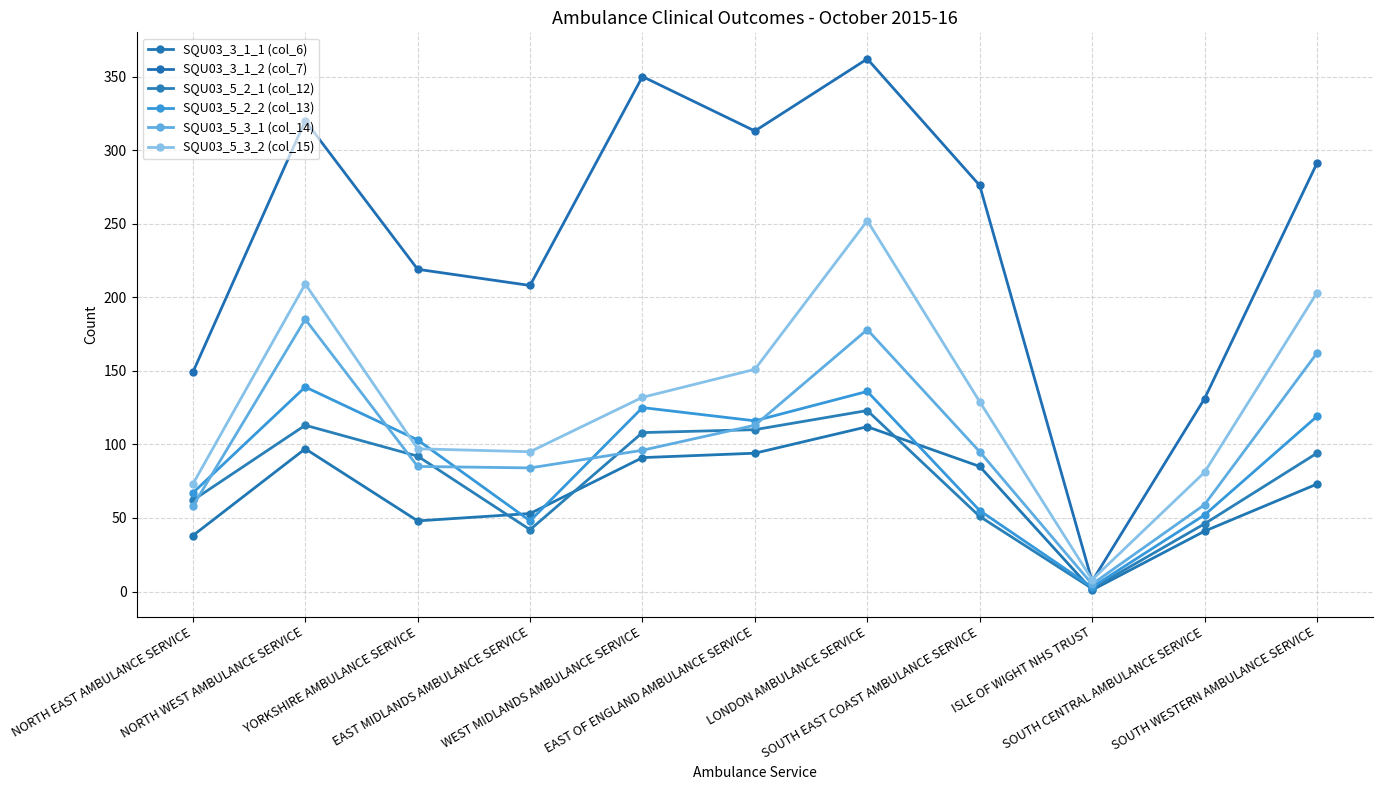

What is the highest value of the SQU03_5_2_1 (col_12) series?

123